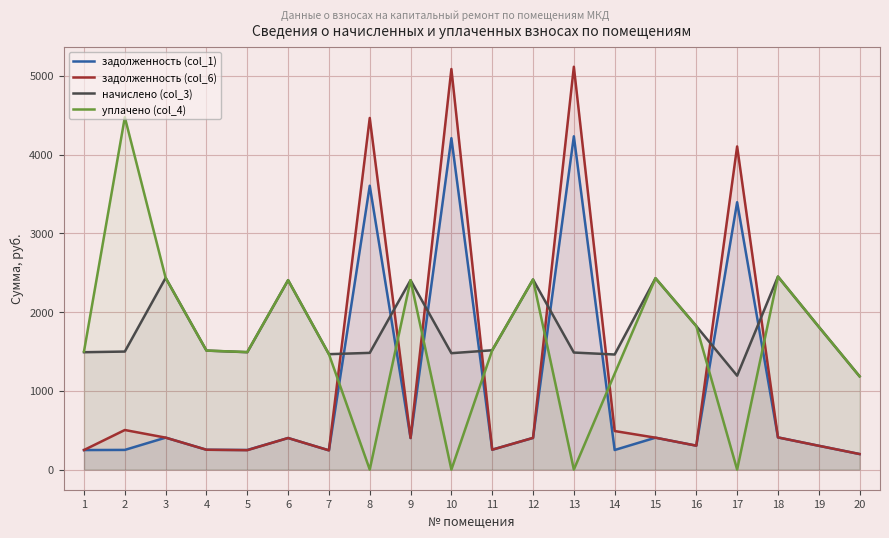

The уплачено (col_4) series shows 7465.1 at 2. True or false?

False